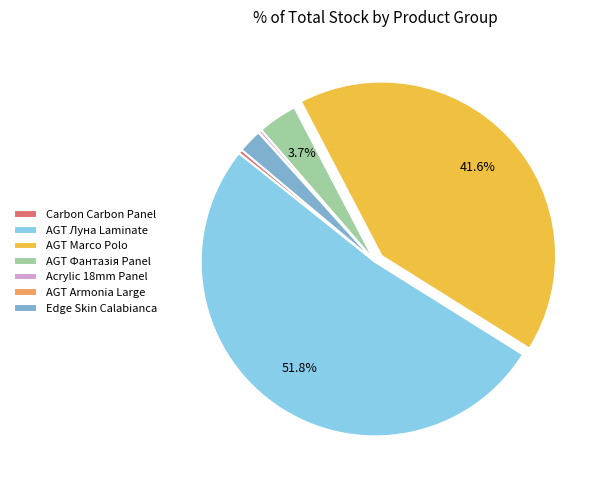

What is the ratio of the value at AGT Луна Laminate to the value at Acrylic 18mm Panel?

166.5